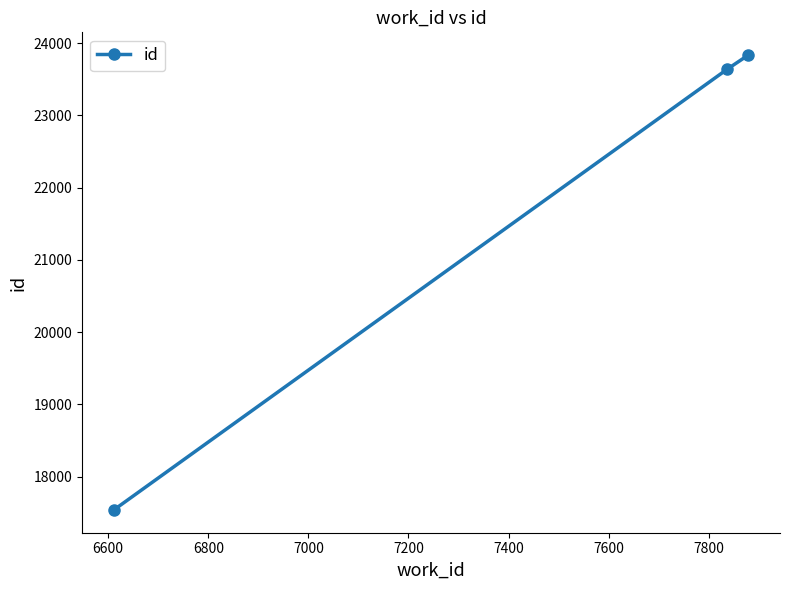

What is the average value?

21671